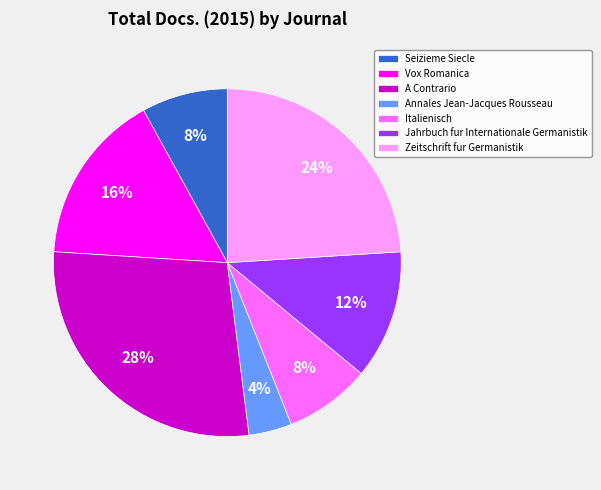

Do Annales Jean-Jacques Rousseau and Zeitschrift fur Germanistik together represent more than half of the pie?

No